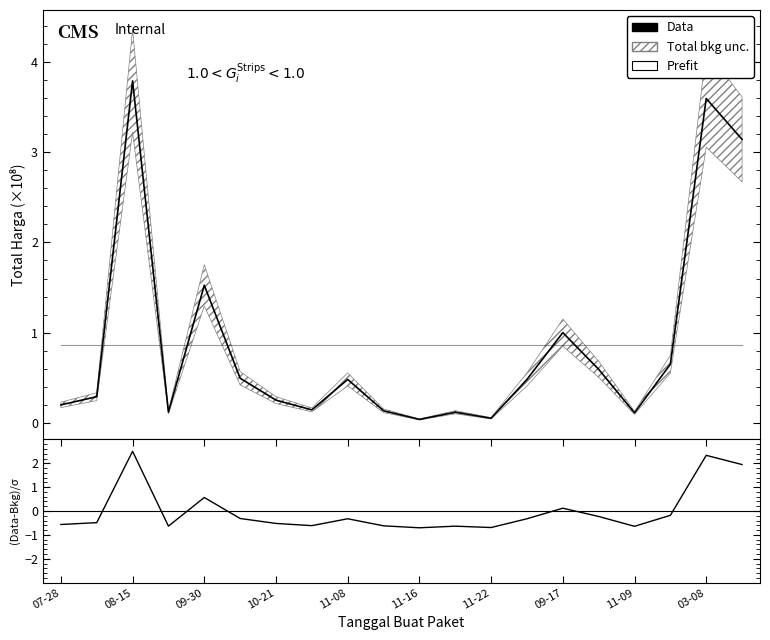

What position from the left is 03-08?

10